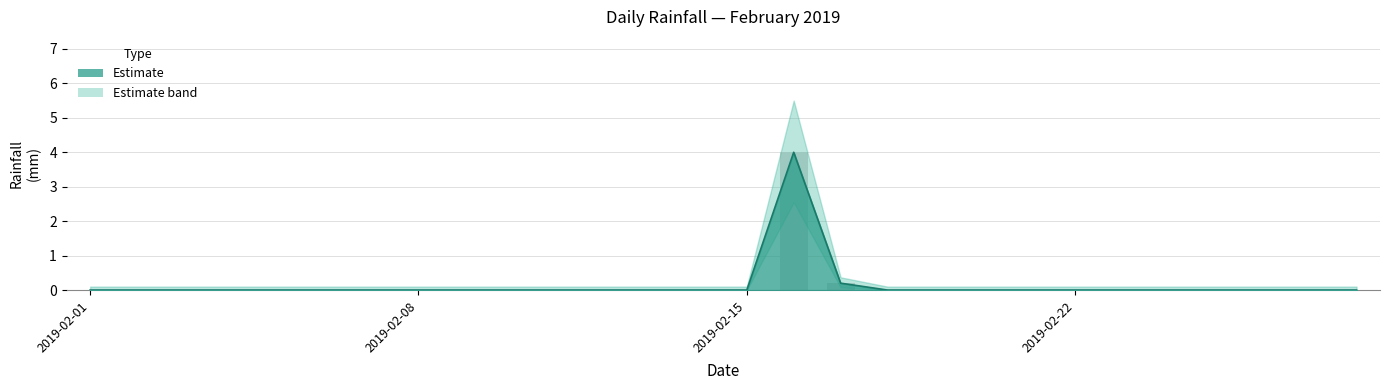

The value at 2019-02-27 is 0.0. True or false?

True